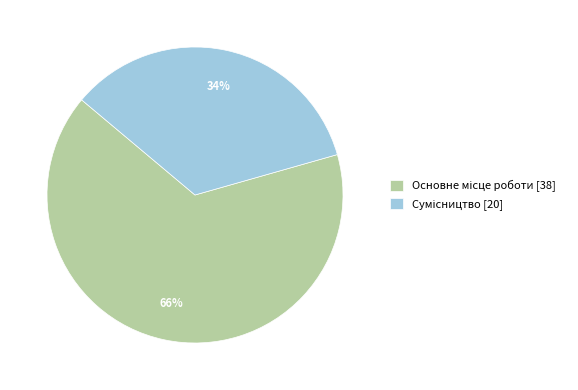

Does any single category account for the majority?

Yes